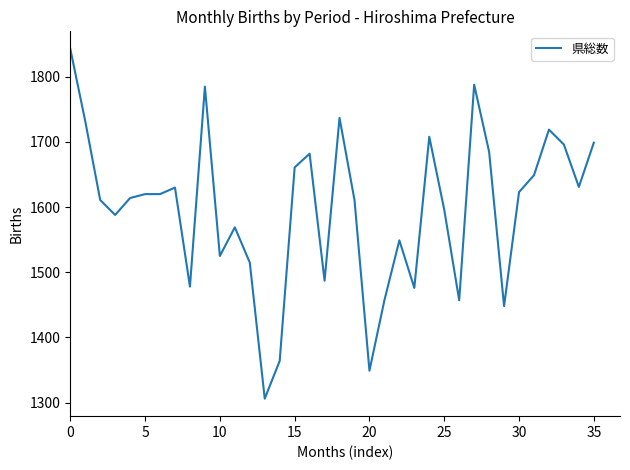

What is the greatest value displayed?

1843